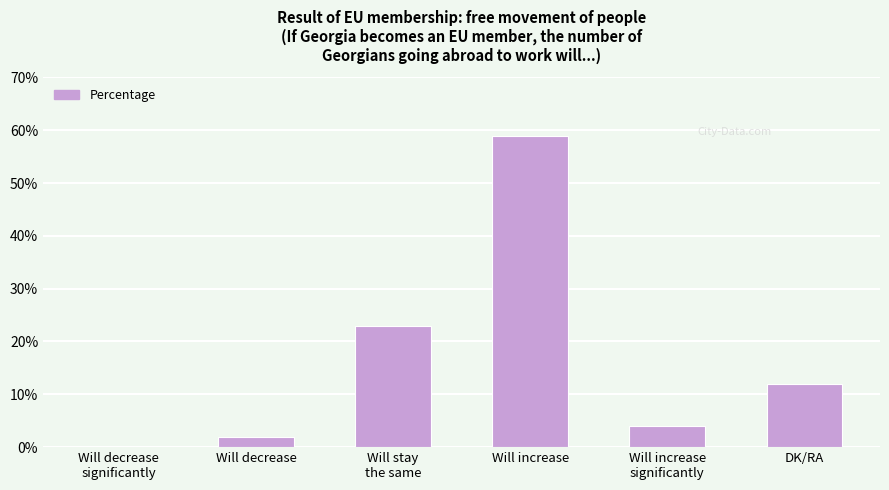

What is the sum of all values?

100